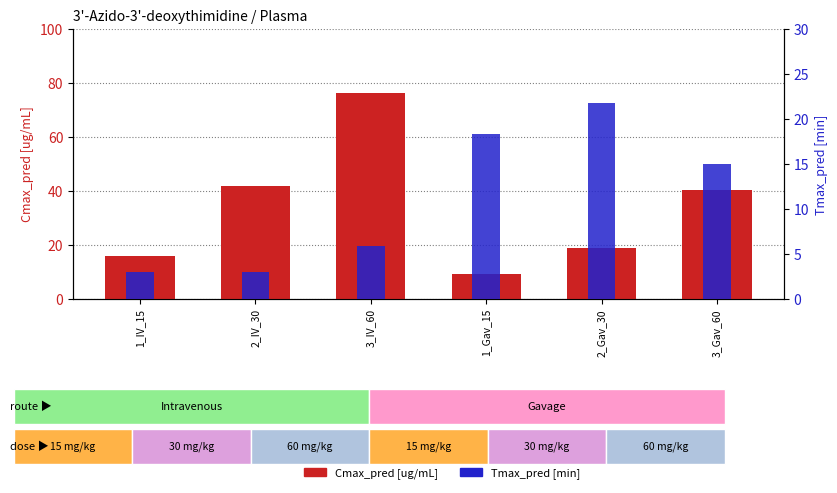

What is the total value across all series at 2_Gav_30?

40.6